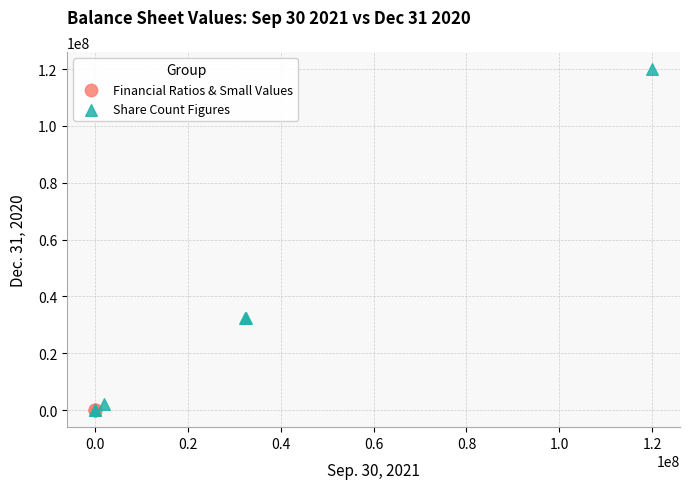

Which series contains the highest Y value?

Share Count Figures